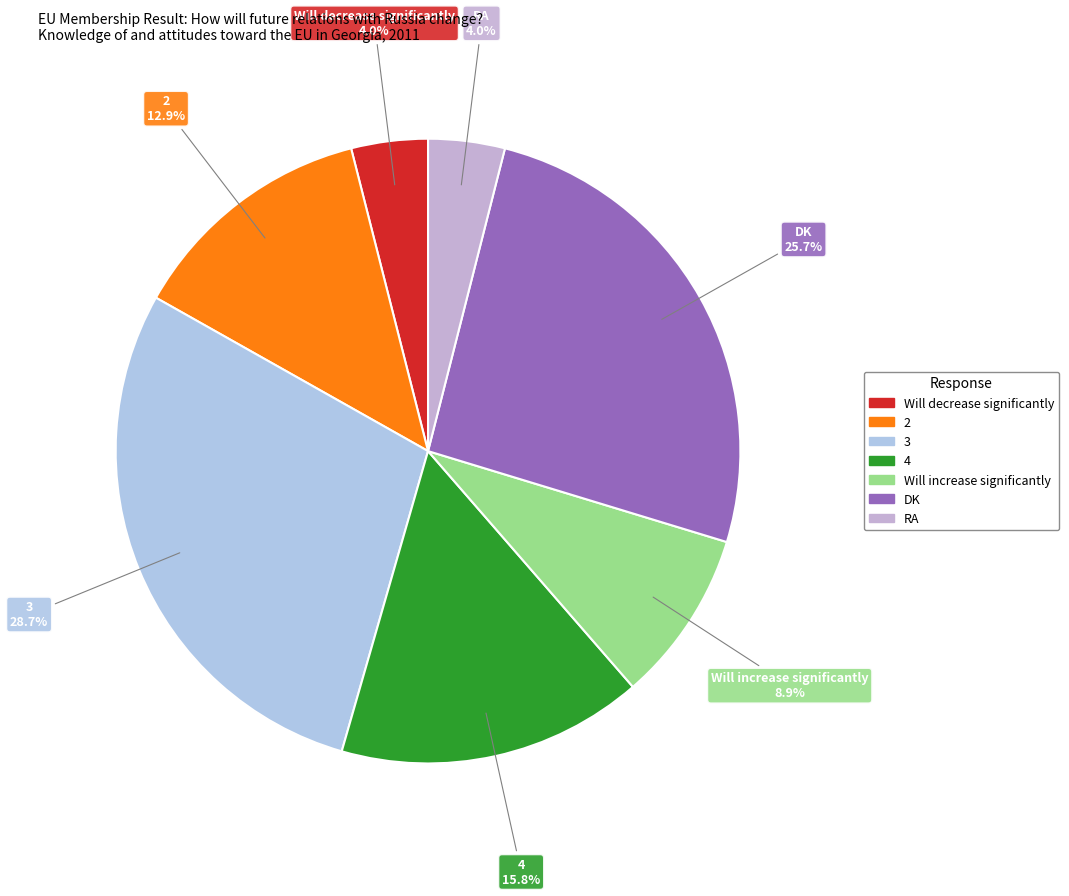

Is there a majority slice in this chart?

No